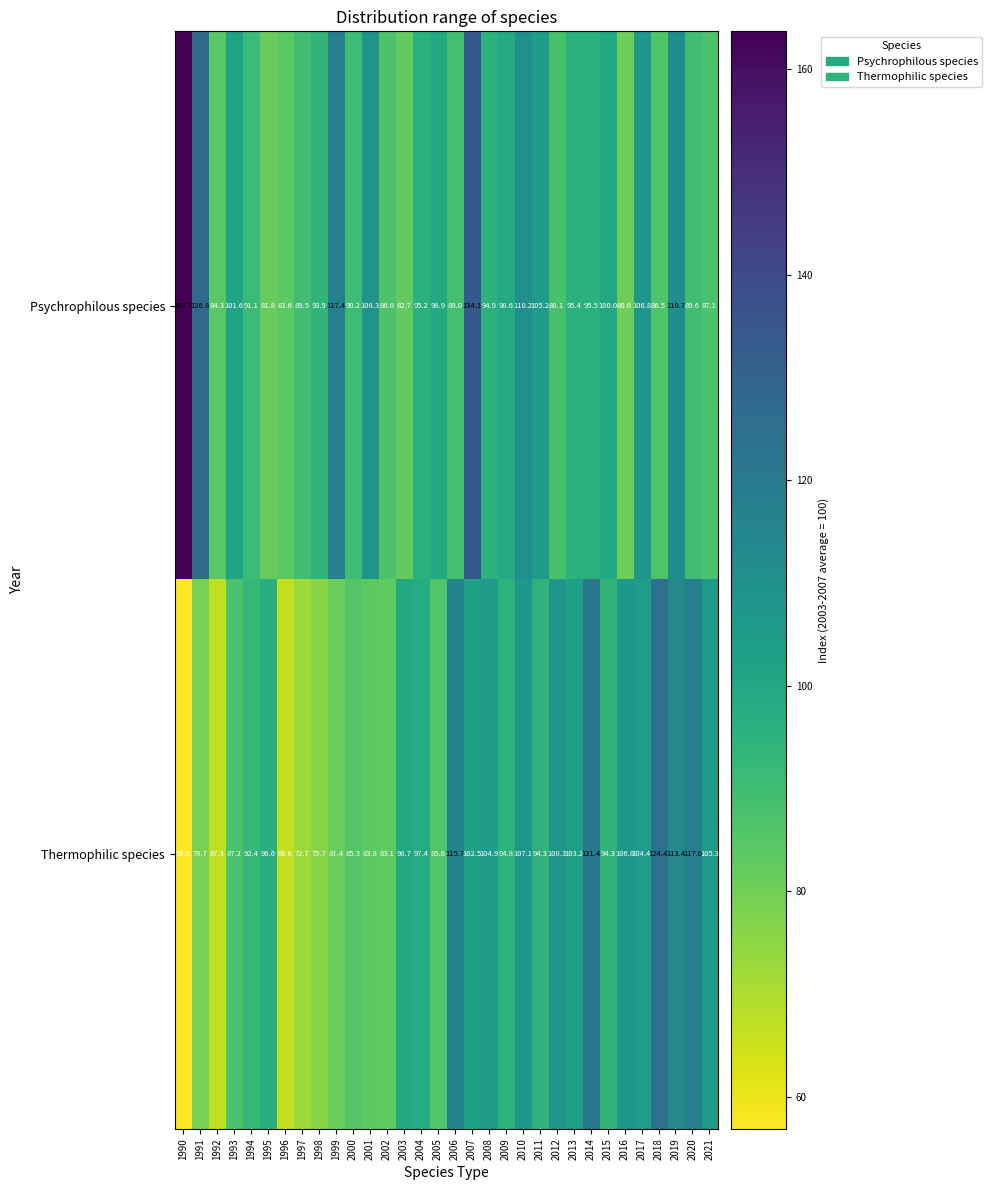

At which category does the chart reach its peak across all series?

1990